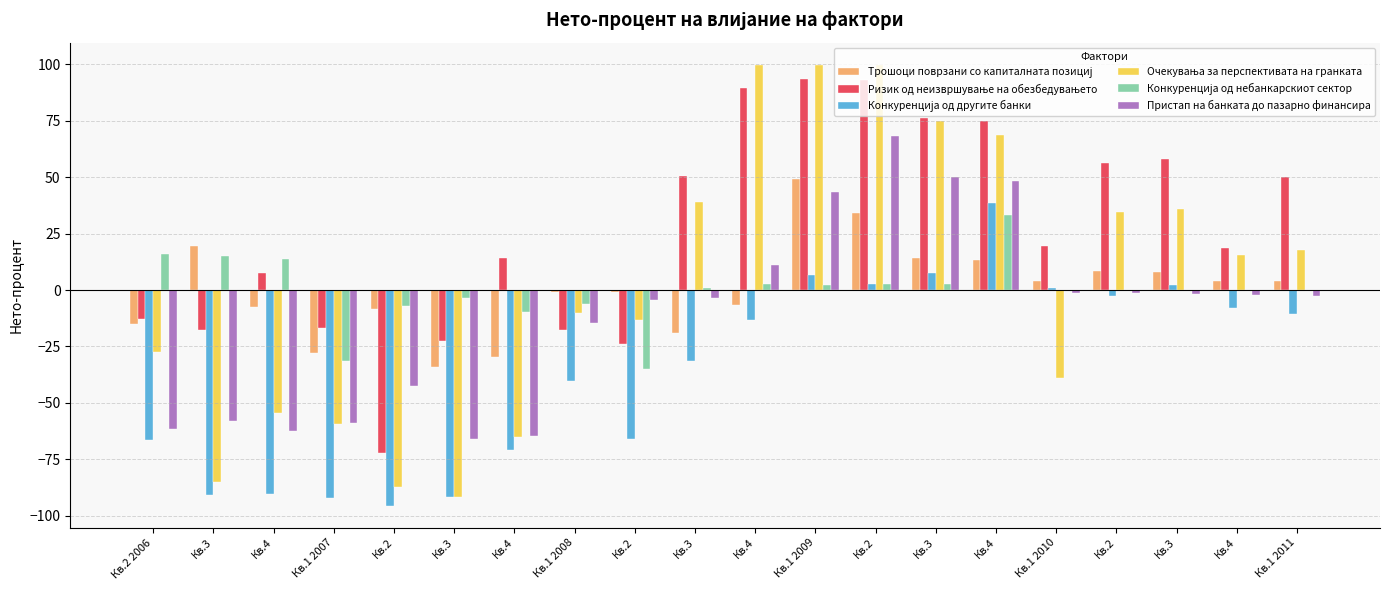

How many categories are shown in the chart?

20